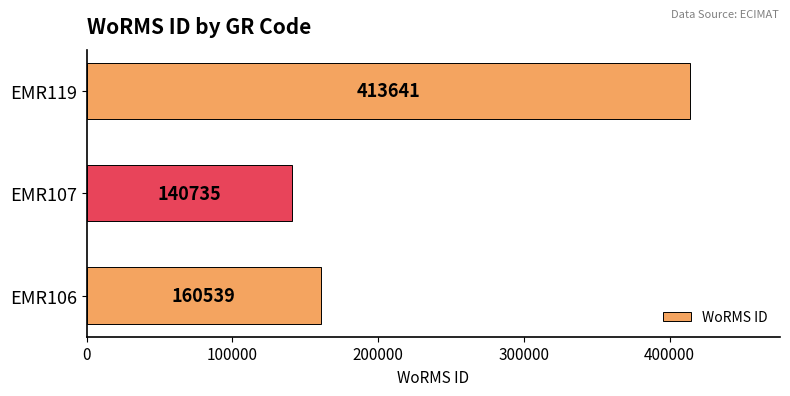

Reading bottom to top, what are all the values shown in this chart?

EMR106=160539	EMR107=140735	EMR119=413641